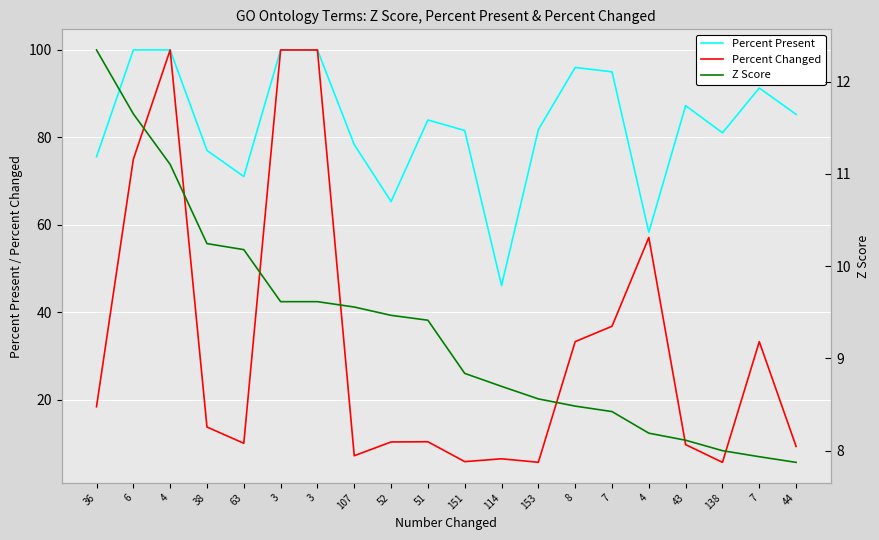

In Percent Changed, how many points are higher than both neighbors (excluding endpoints)?

5